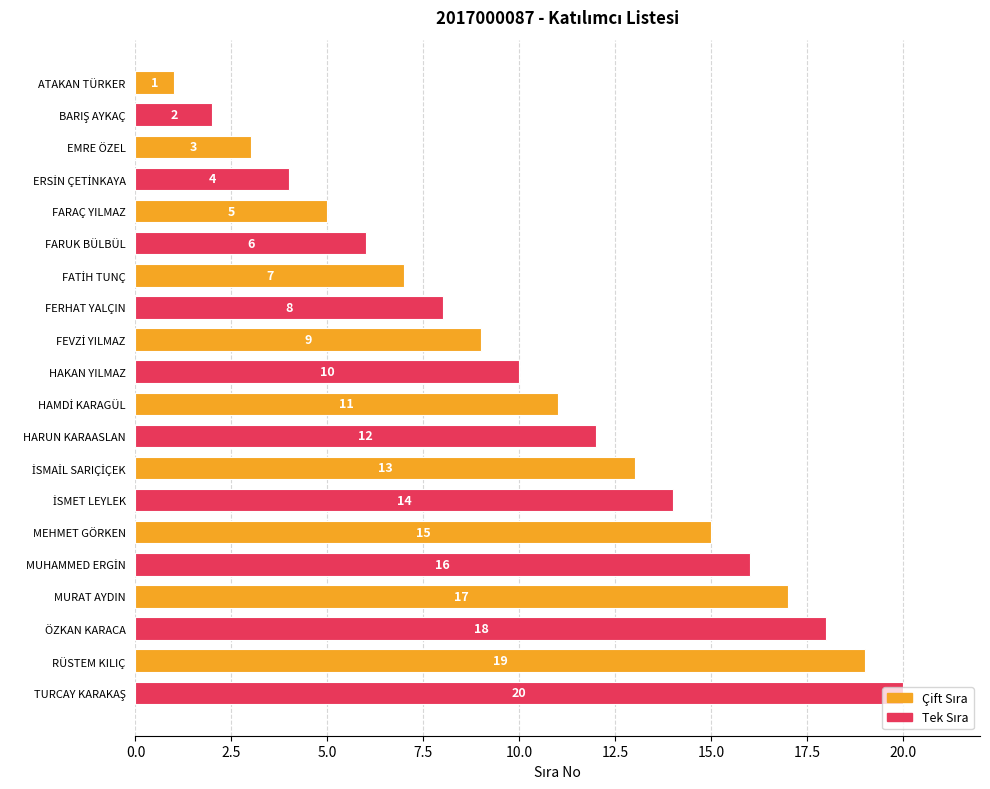

What is the smallest value displayed?

1